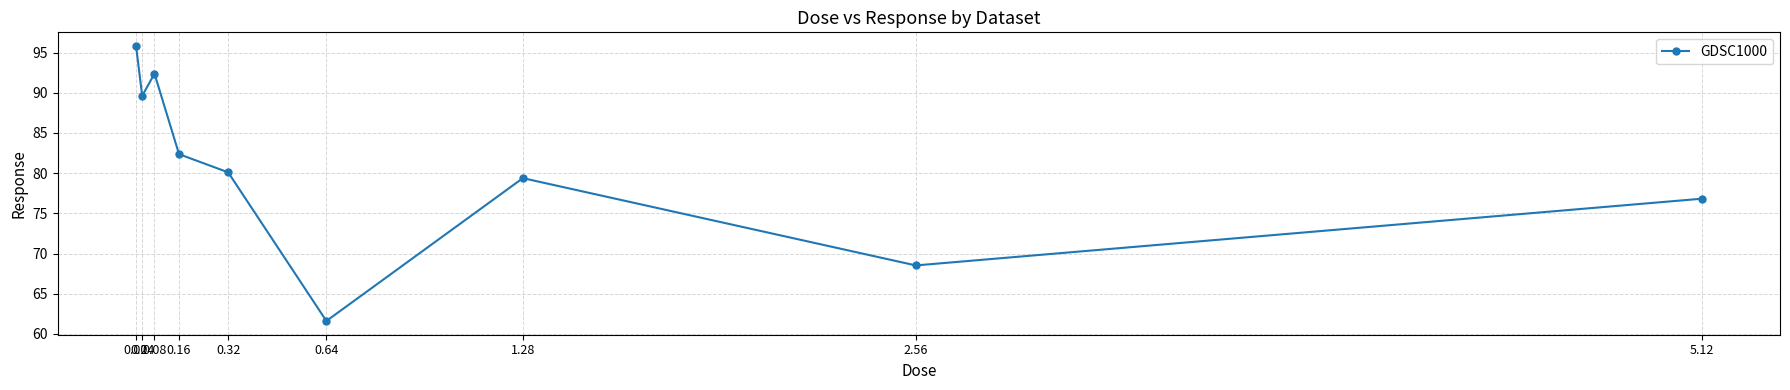

What is the approximate value at 0.16?

82.4